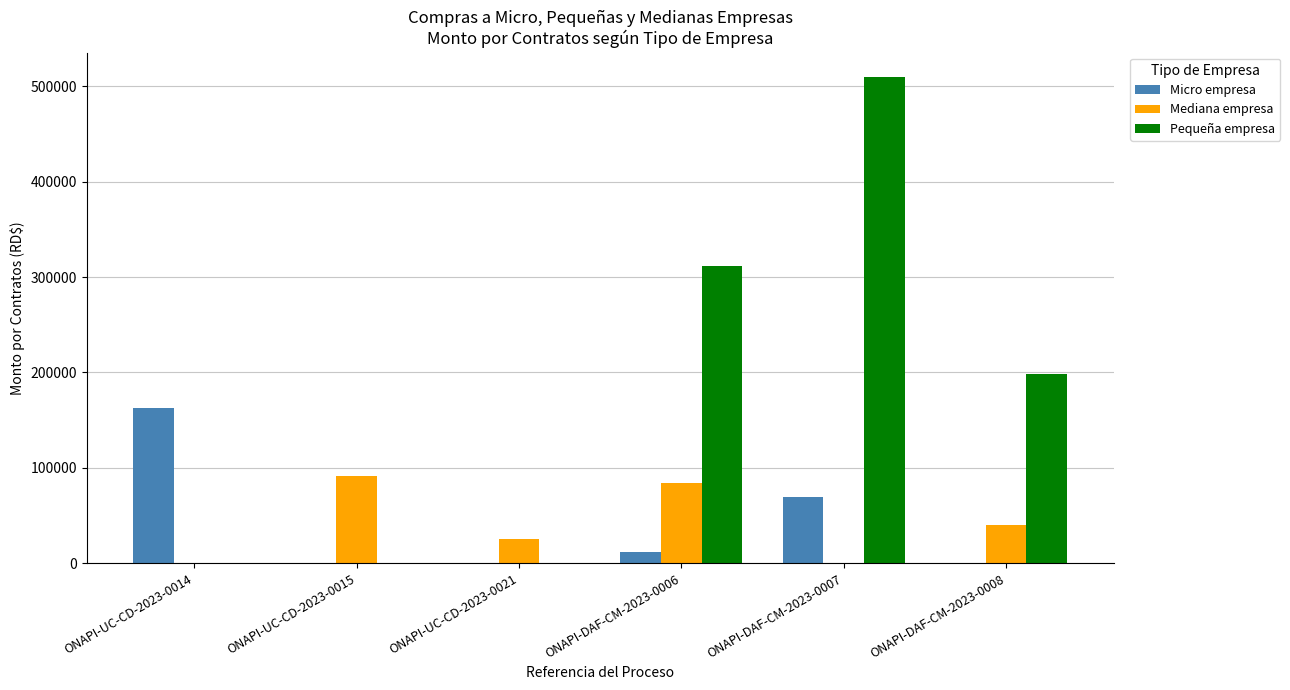

What is the sum of the Mediana empresa values at ONAPI-UC-CD-2023-0015 and ONAPI-UC-CD-2023-0021?

116855.0